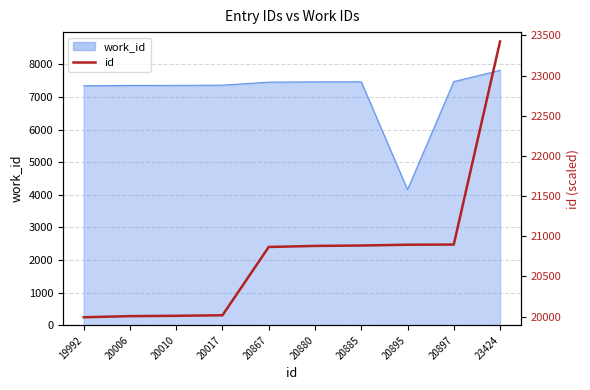

What is the maximum value shown in the chart?

23424